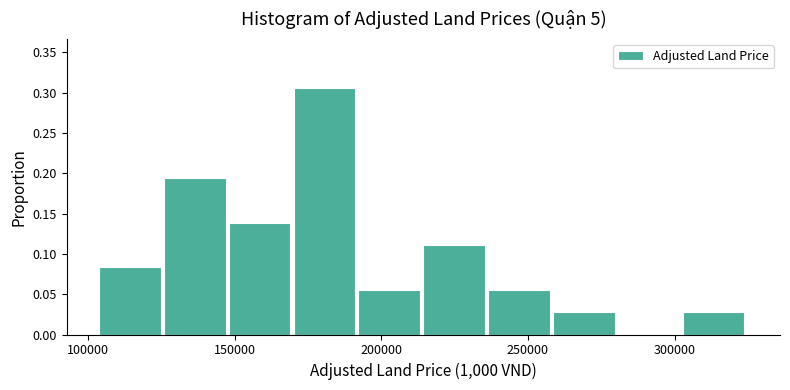

What is the height of the bar covering 150000 to 170000 on the x-axis? Neither the bar edges nor the heights are printed on the chart, so give them approximately, as read against the axes.

0.140